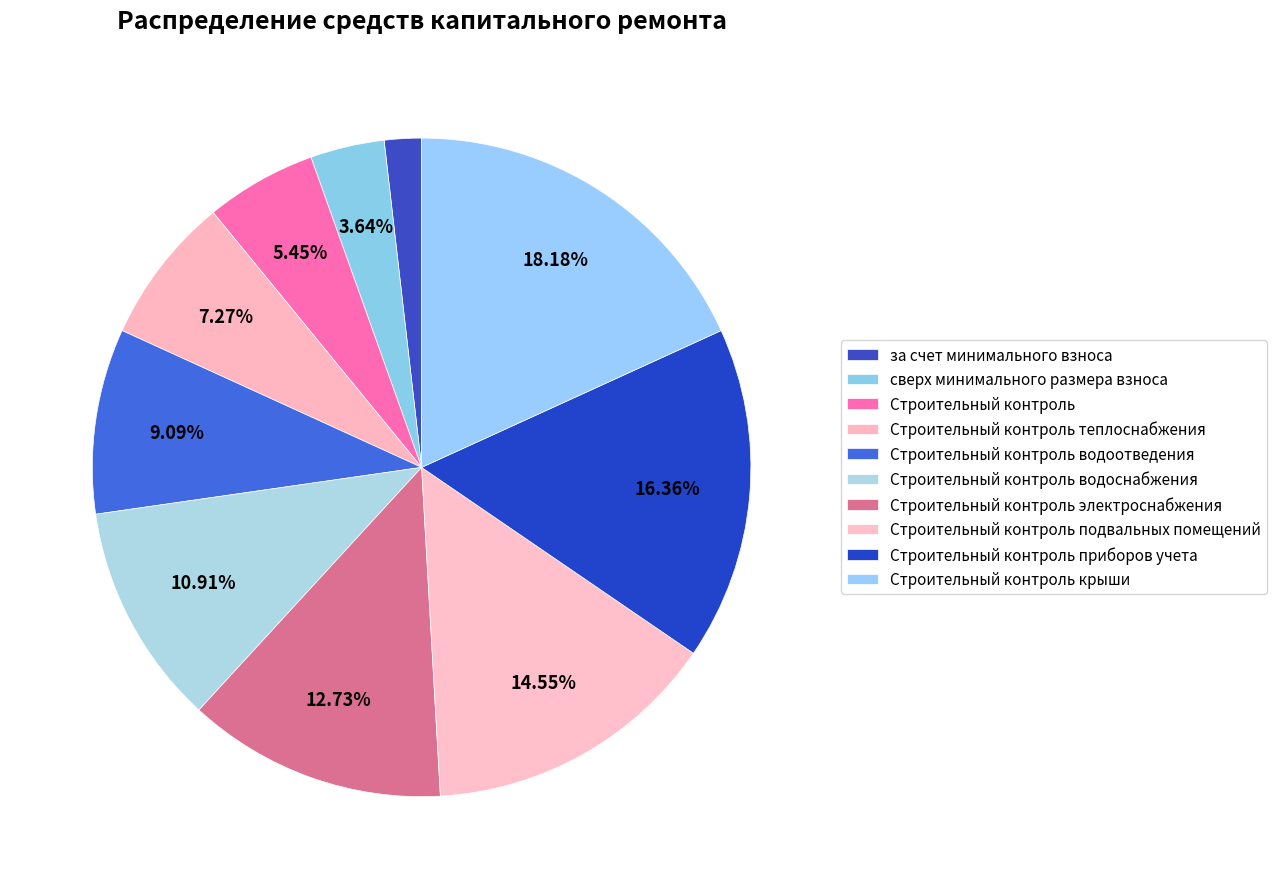

Combined, do сверх минимального размера взноса and Строительный контроль account for over 50%?

No